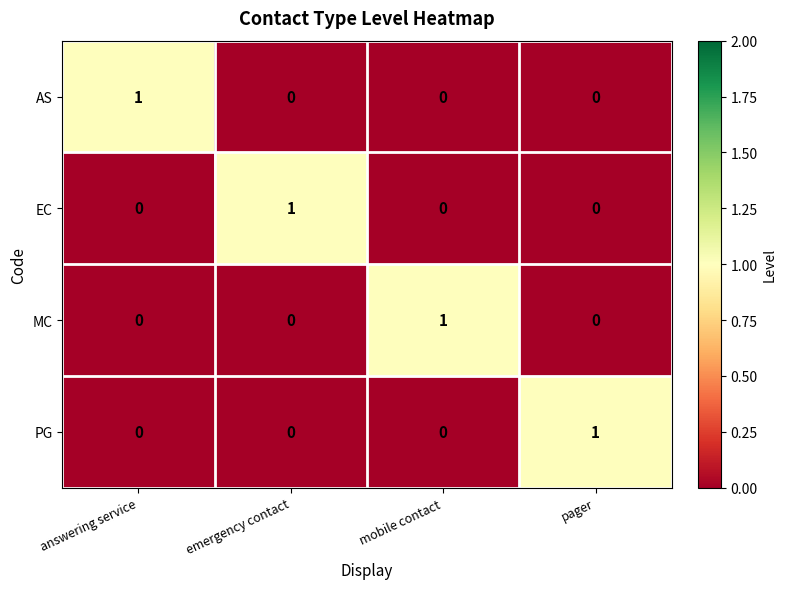

What is the total value across all series at mobile contact?

1